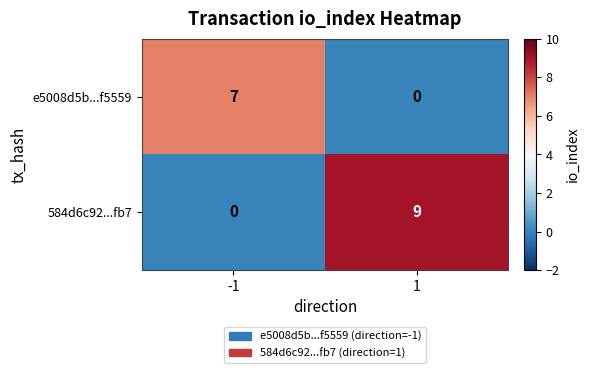

What is the average value of the e5008d5b...f5559 series?

4